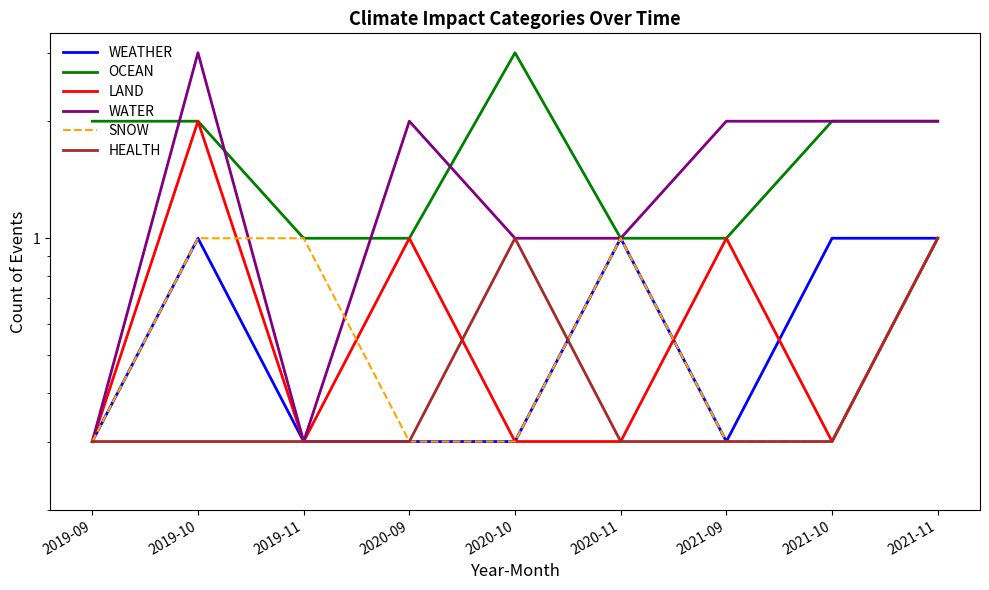

What is the label of the 4th point from the left?

2020-09